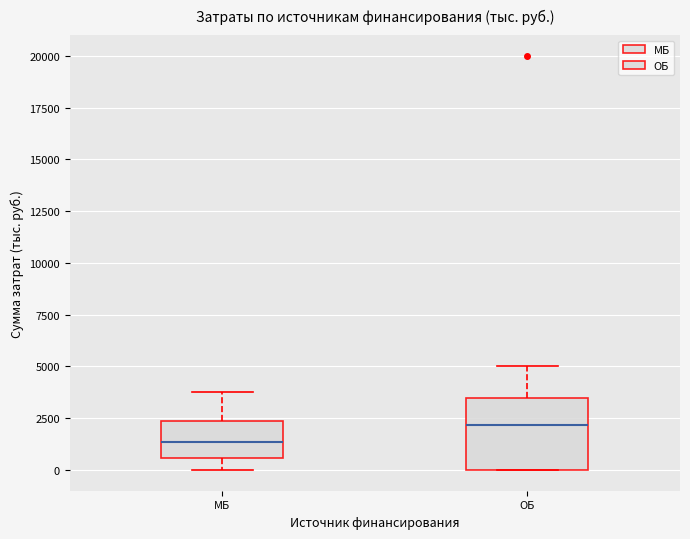

Which box's median line is the lowest?

МБ